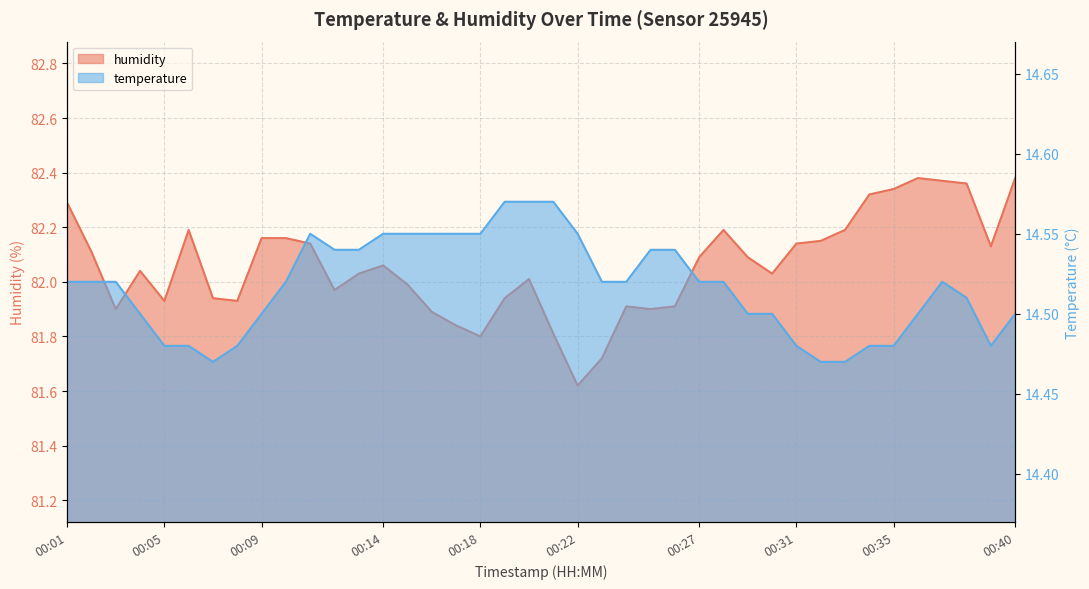

Reading right to left, what are all the values shown in this chart?

temperature: 00:40=14.5	00:39=14.5	00:38=14.5	00:37=14.5	00:36=14.5	00:35=14.5	00:34=14.5	00:33=14.5	00:32=14.5	00:31=14.5	00:30=14.5	00:29=14.5	00:28=14.5	00:27=14.5	00:26=14.5	00:25=14.5	00:24=14.5	00:23=14.5	00:22=14.6	00:21=14.6	00:20=14.6	00:19=14.6	00:18=14.6	00:17=14.6	00:16=14.6	00:15=14.6	00:14=14.6	00:13=14.5	00:12=14.5	00:11=14.6	00:10=14.5	00:09=14.5	00:08=14.5	00:07=14.5	00:06=14.5	00:05=14.5	00:04=14.5	00:03=14.5	00:02=14.5	00:01=14.5
humidity: 00:40=82.4	00:39=82.1	00:38=82.4	00:37=82.4	00:36=82.4	00:35=82.3	00:34=82.3	00:33=82.2	00:32=82.2	00:31=82.1	00:30=82.0	00:29=82.1	00:28=82.2	00:27=82.1	00:26=81.9	00:25=81.9	00:24=81.9	00:23=81.7	00:22=81.6	00:21=81.8	00:20=82.0	00:19=81.9	00:18=81.8	00:17=81.8	00:16=81.9	00:15=82.0	00:14=82.1	00:13=82.0	00:12=82.0	00:11=82.1	00:10=82.2	00:09=82.2	00:08=81.9	00:07=81.9	00:06=82.2	00:05=81.9	00:04=82.0	00:03=81.9	00:02=82.1	00:01=82.3